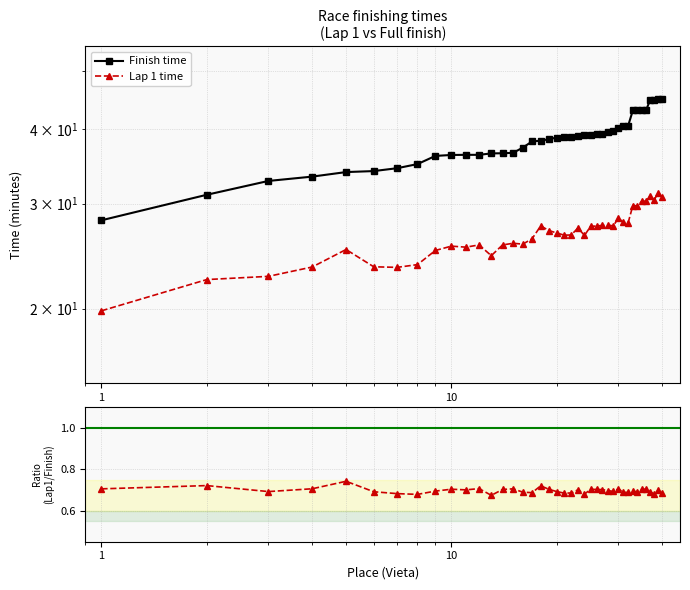

True or false: Finish time and Lap 1 time intersect in this chart.

False